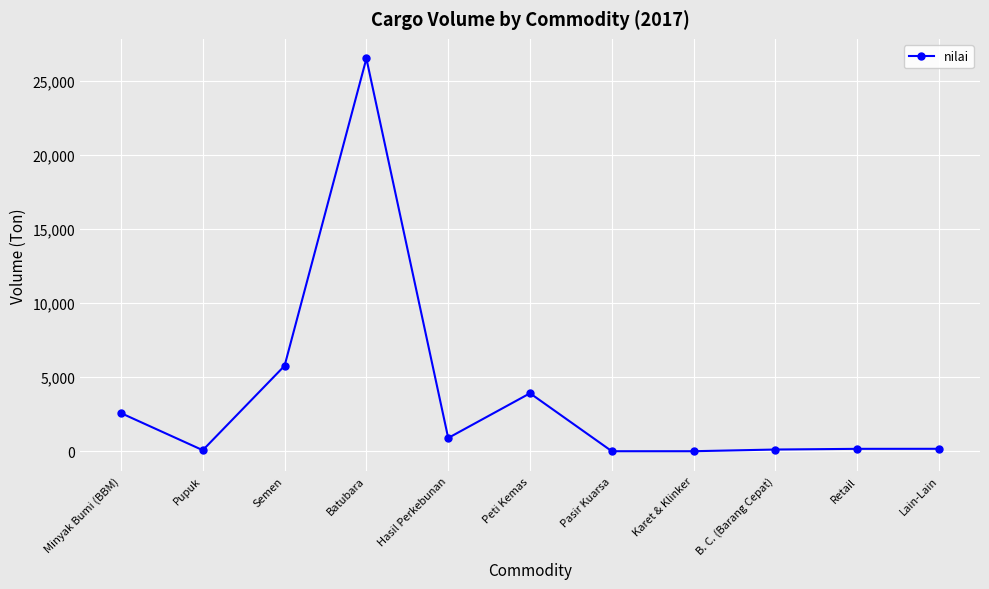

What is the sum of all values?

40131